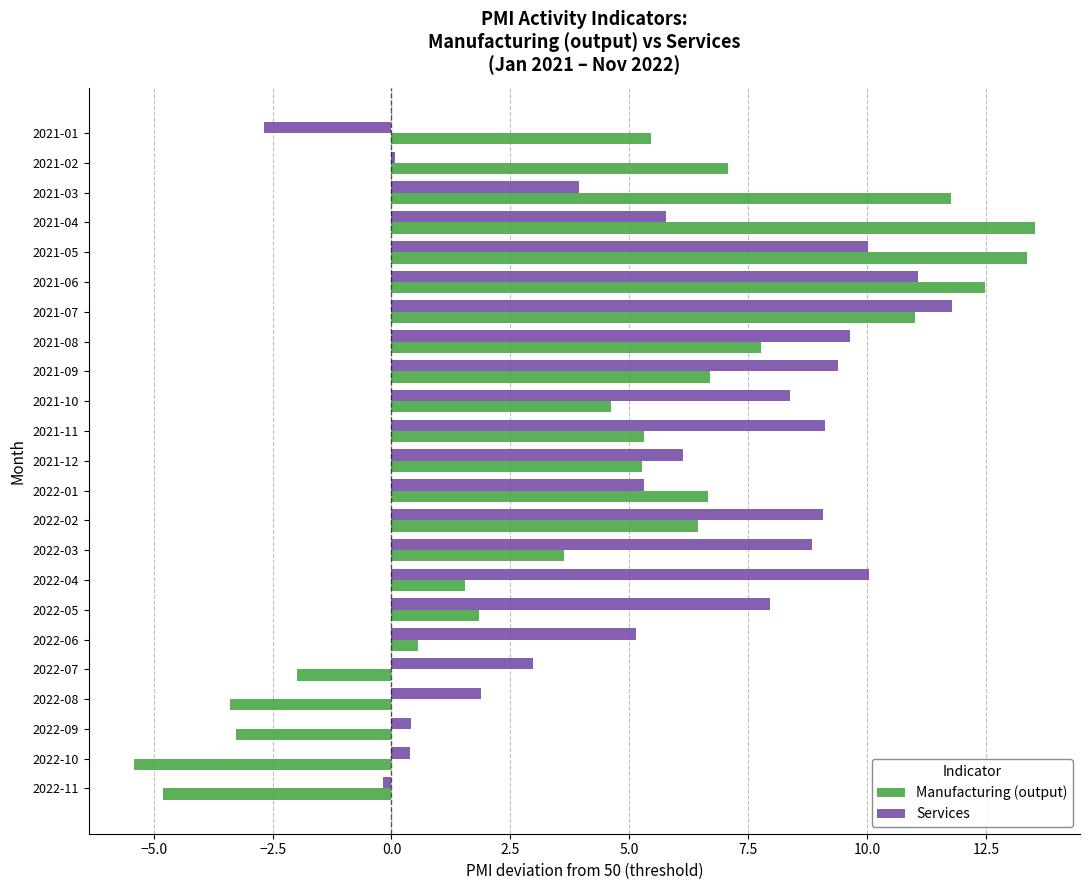

Is it true that Services equals -2.7 at 2021-01?

True